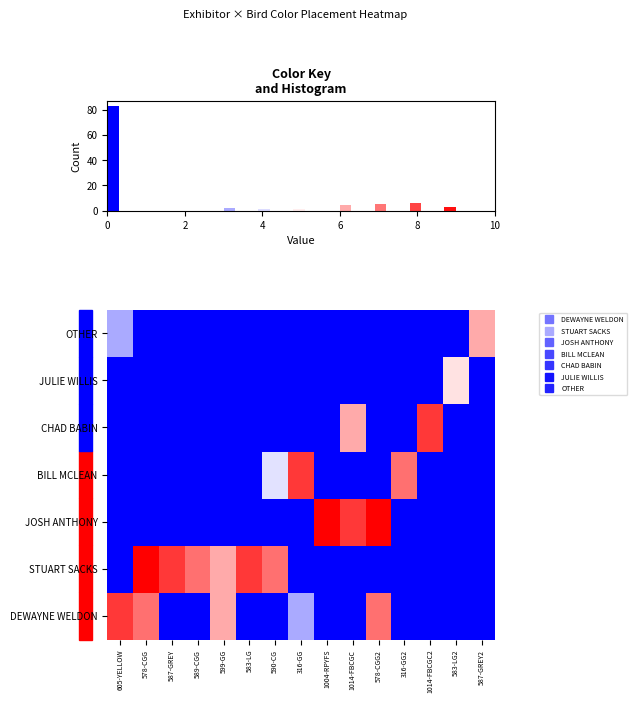

Is it true that OTHER equals -4 at 583-LG?

False